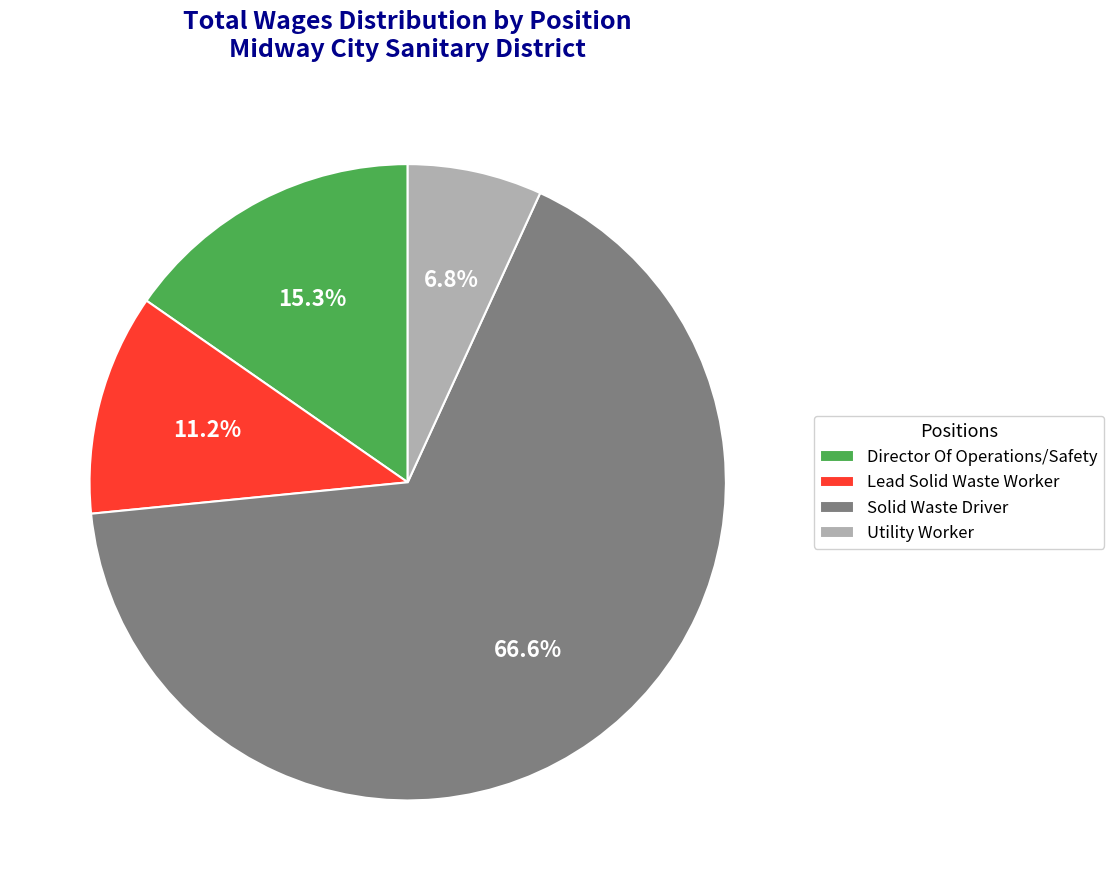

Which has a higher value, Lead Solid Waste Worker or Director Of Operations/Safety?

Director Of Operations/Safety